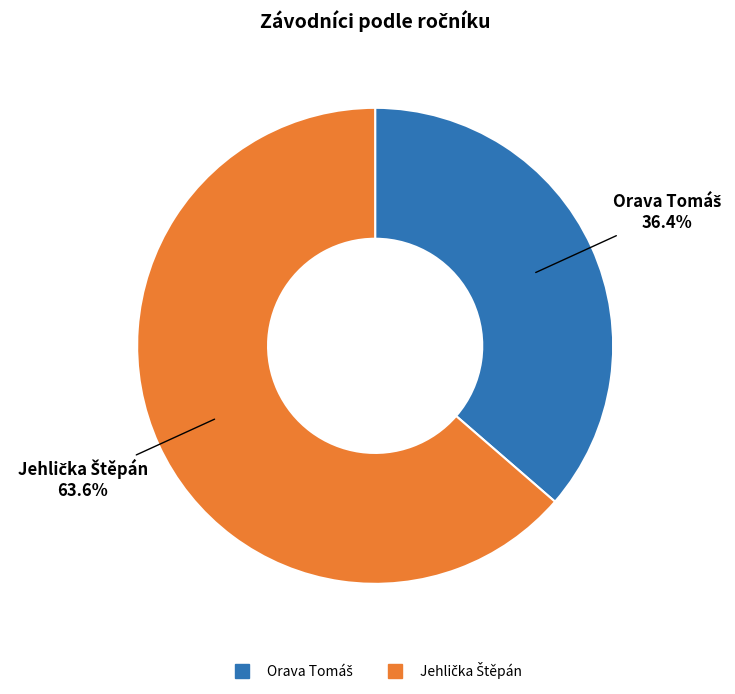

How many slices are in this pie chart?

2